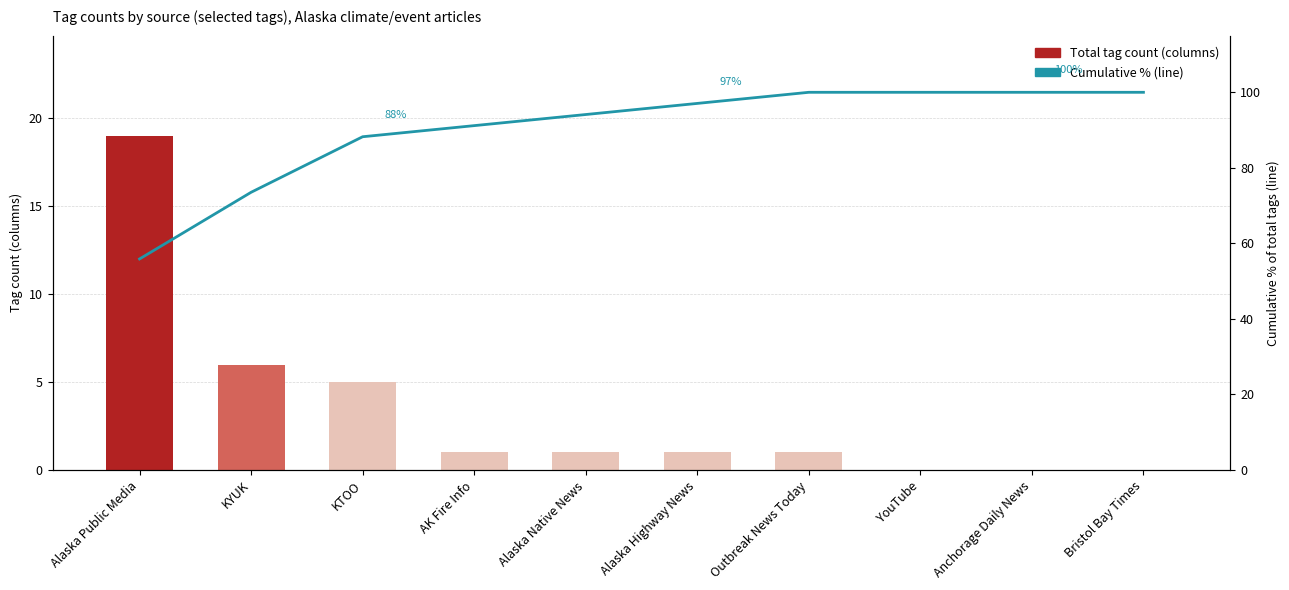

What is the sum of the Cumulative % values at Bristol Bay Times and YouTube?

200.0